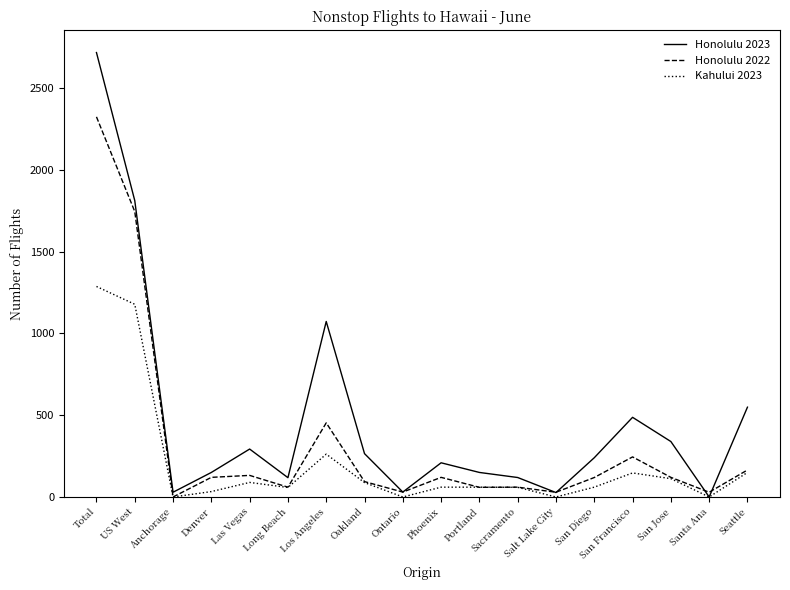

At how many categories does at least one series exceed 2573?

1